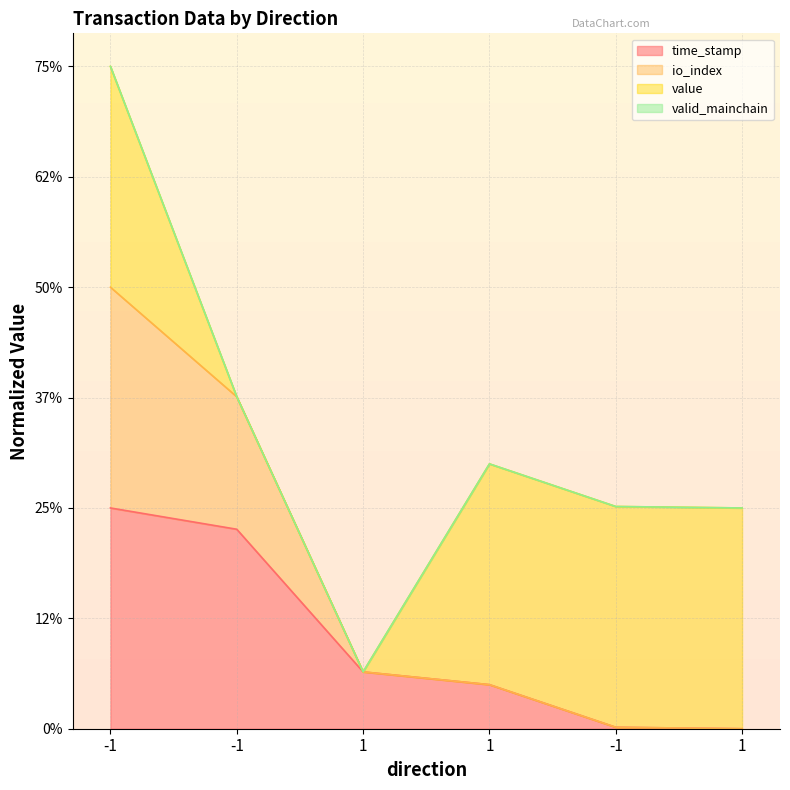

The value of time_stamp at -1 is 0.7. True or false?

False